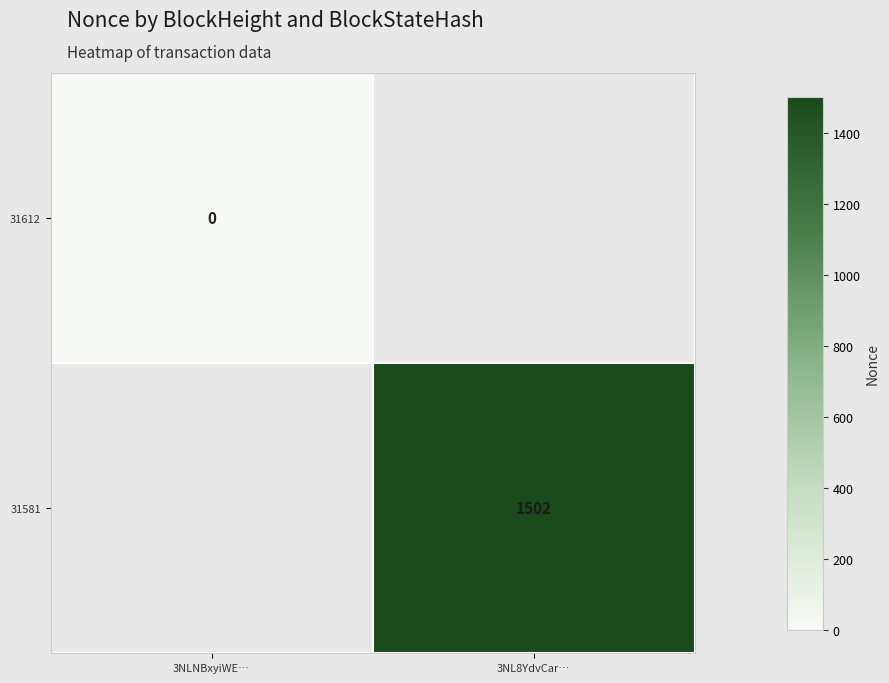

How many series are shown in this chart?

2